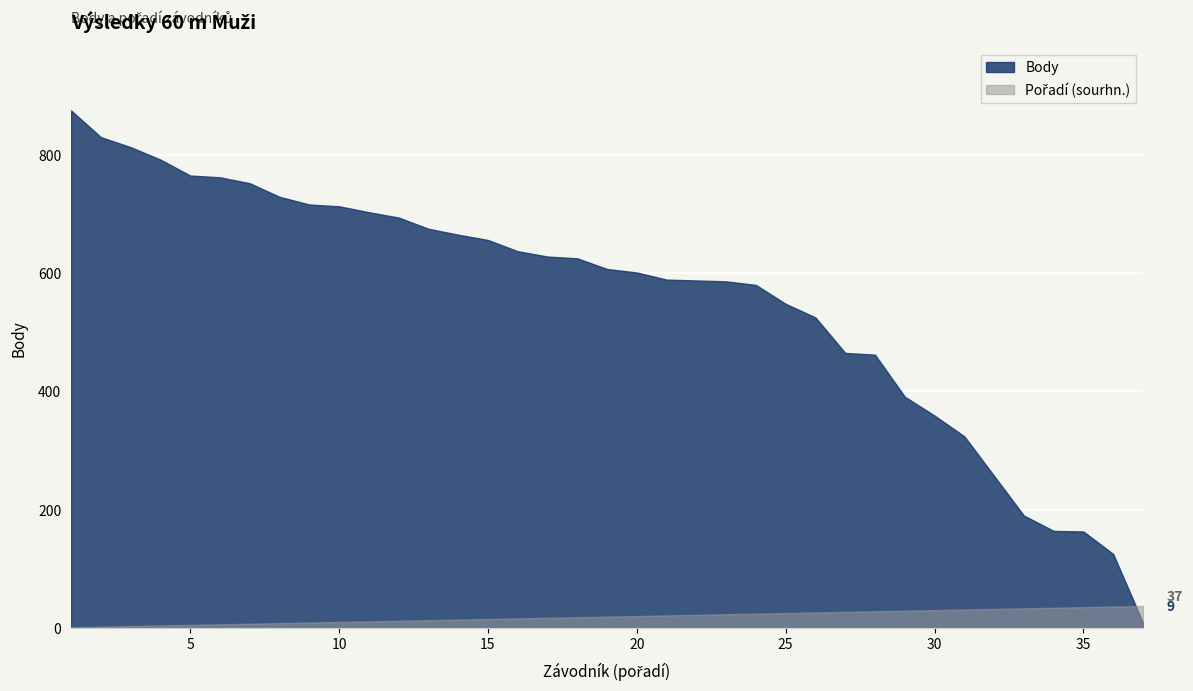

Rank the series by their maximum value, from lowest to highest.

Pořadí (sourhn.), Body